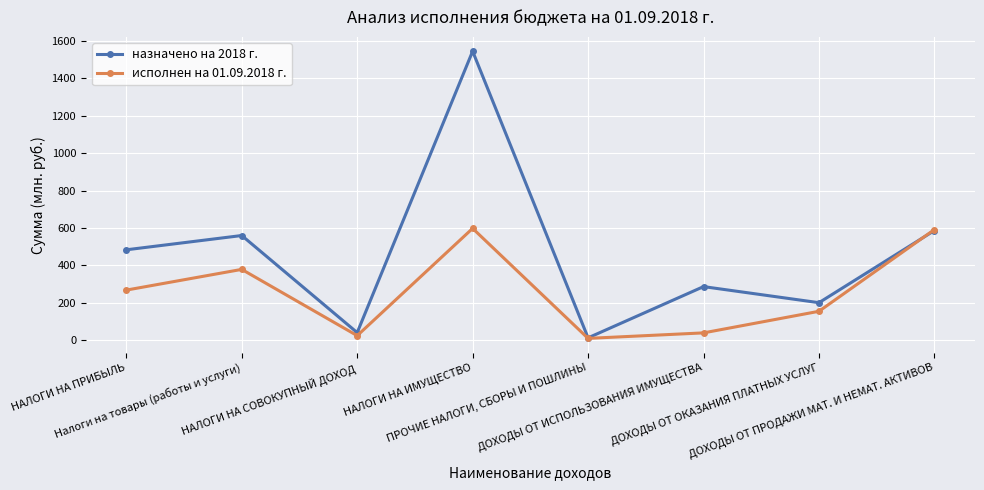

What is the difference between the исполнен на 01.09.2018 г. values at НАЛОГИ НА ПРИБЫЛЬ and НАЛОГИ НА ИМУЩЕСТВО?

330.1